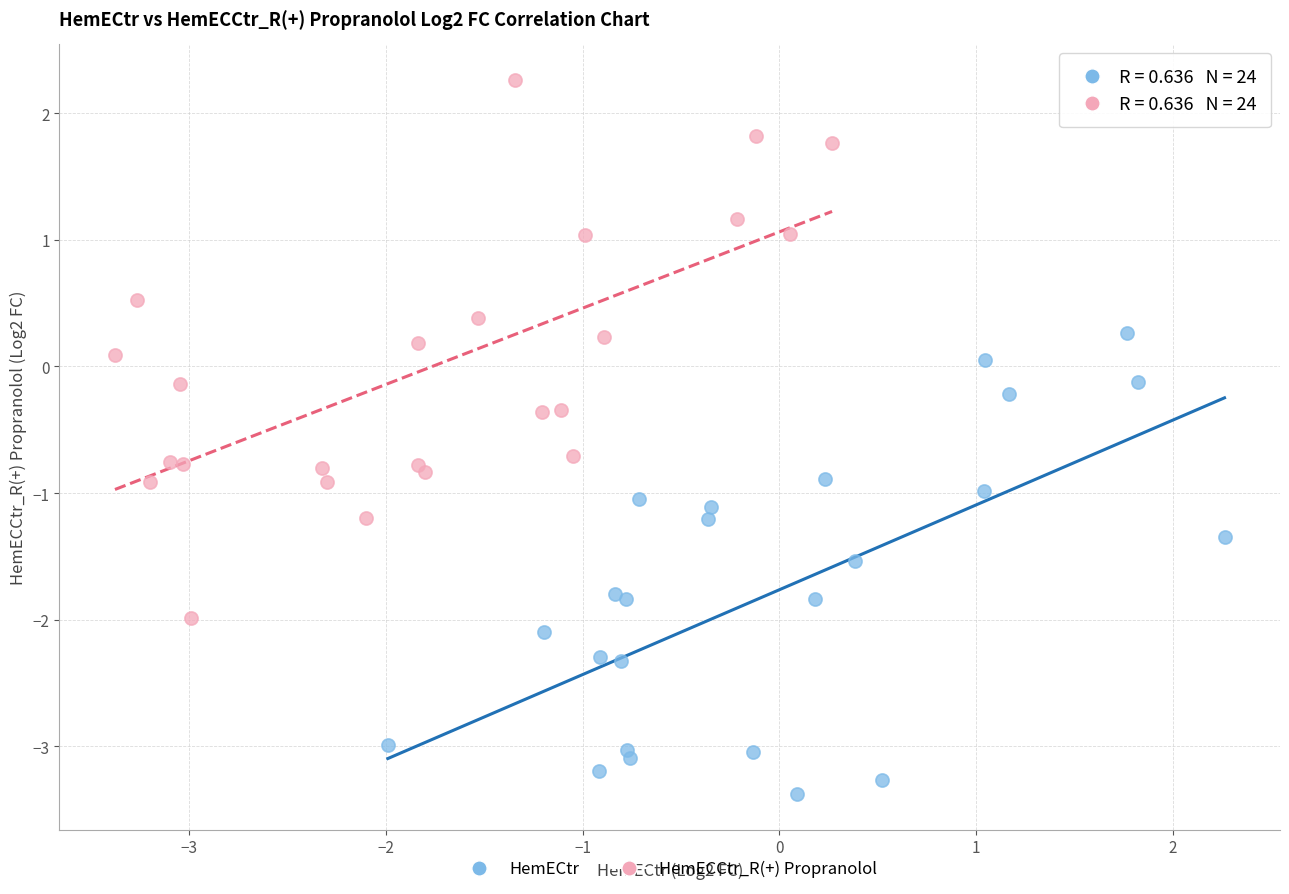

Which series contains the highest Y value?

HemECCtr_R(+) Propranolol